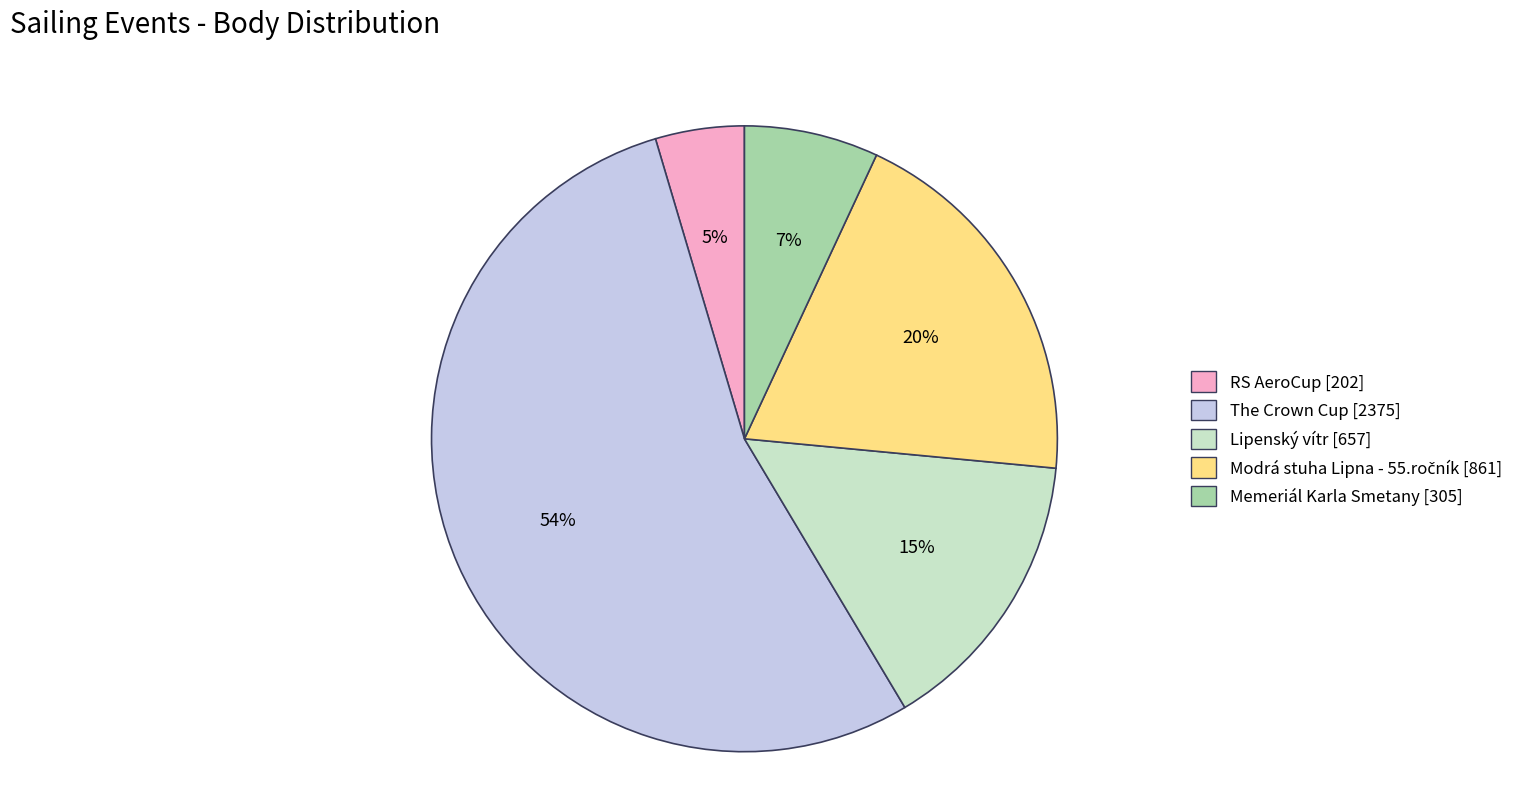

Do RS AeroCup [202] and Lipenský vítr [657] together represent more than half of the pie?

No